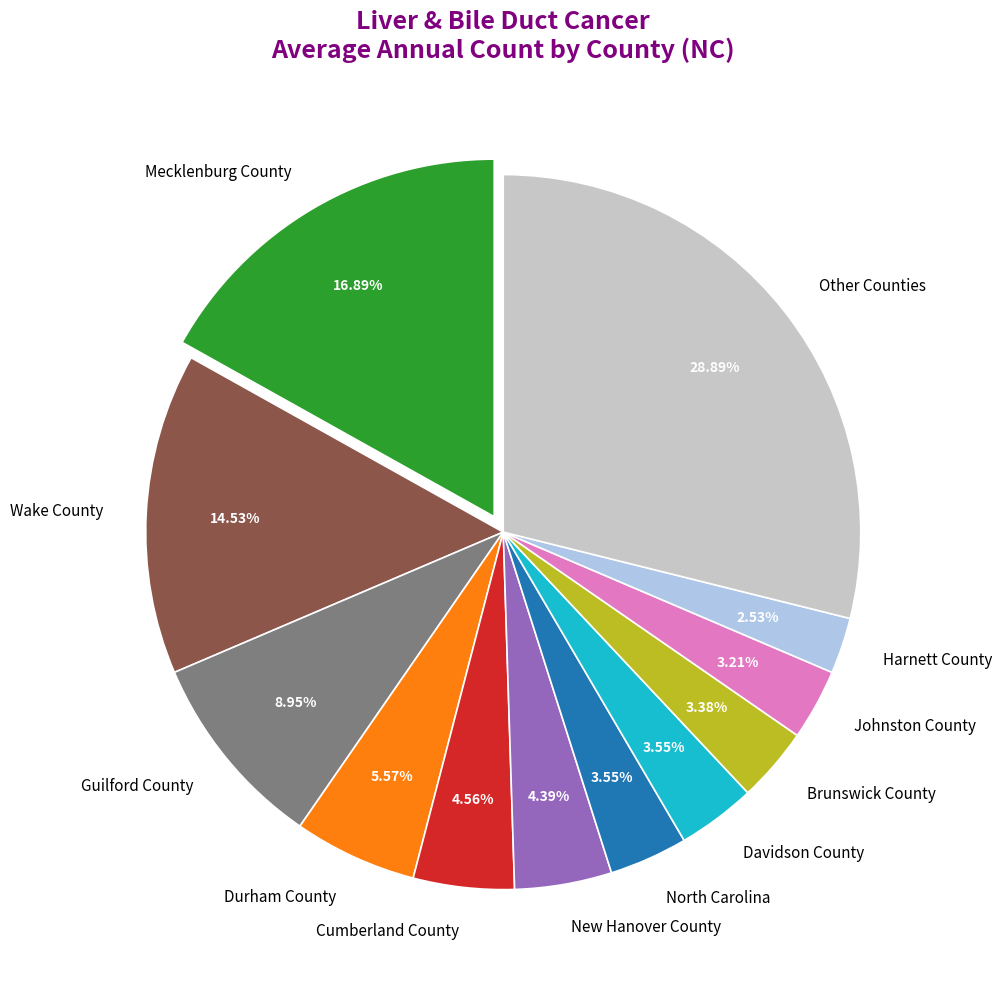

Does Durham County represent more than half of the total?

No